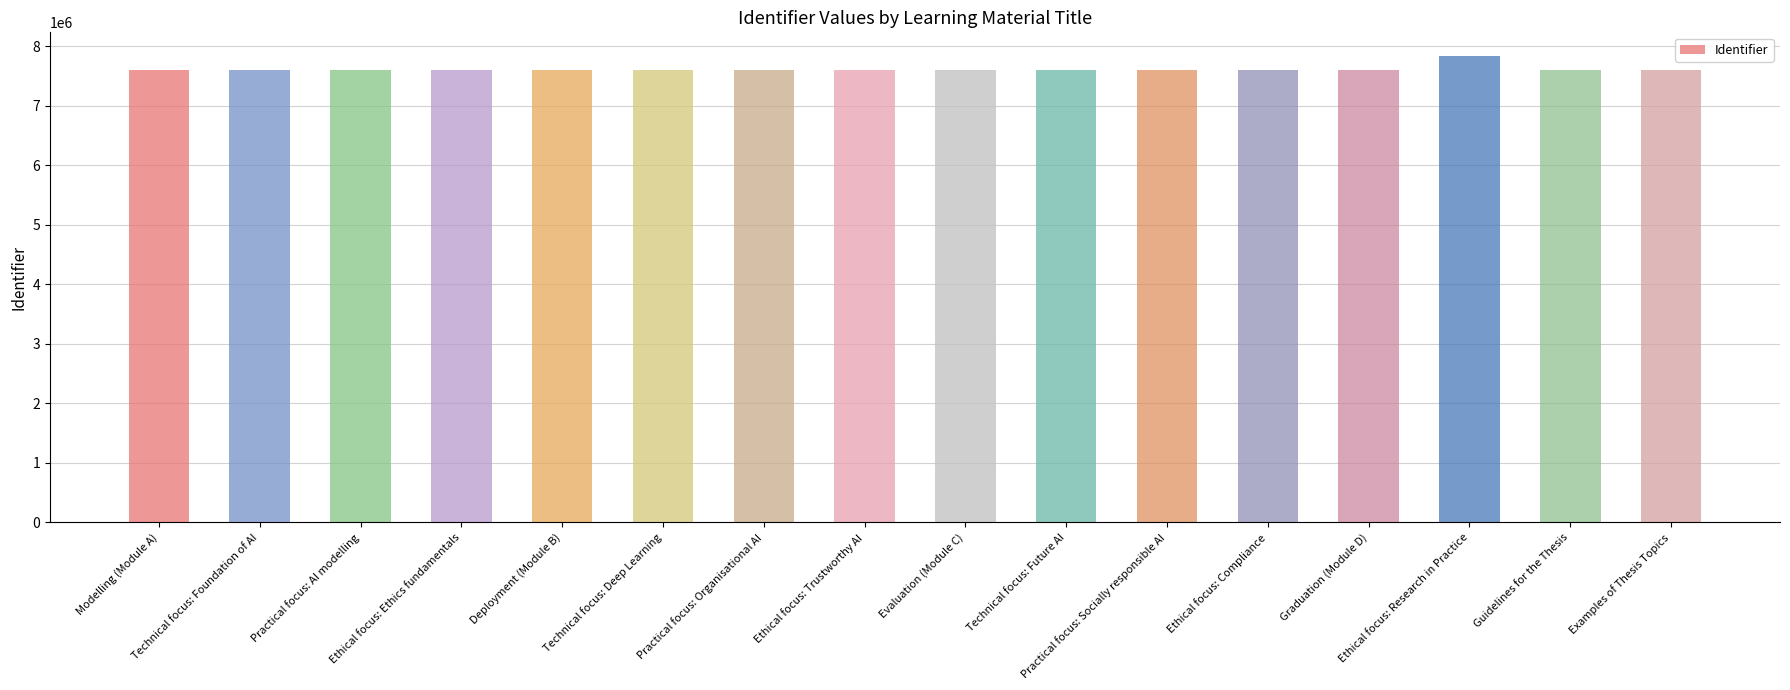

At which label is the value closest to 7726727?

Examples of Thesis Topics